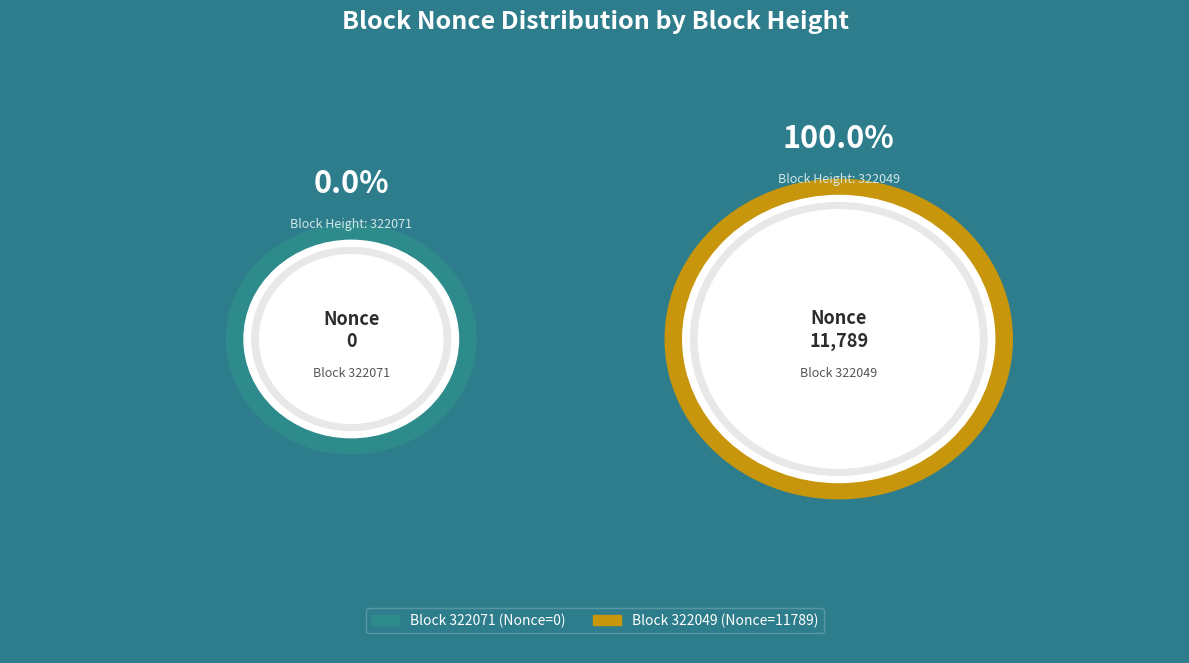

Which category has the biggest portion of the pie?

322049